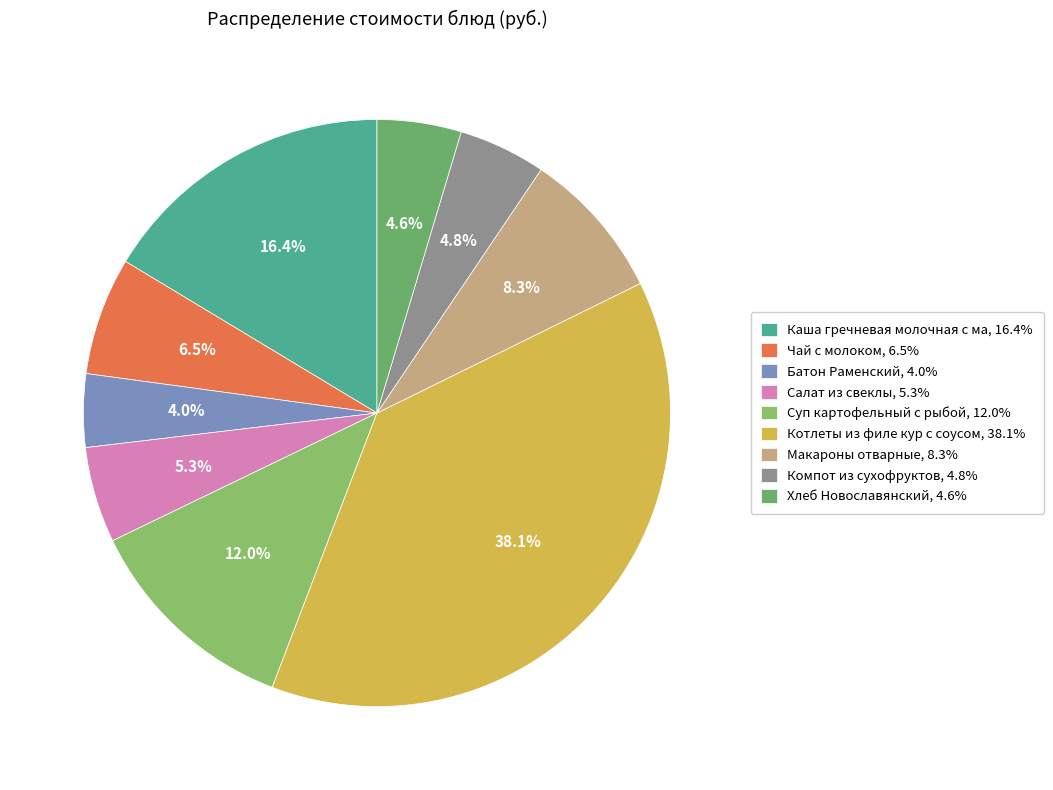

How many segments does this pie chart have?

9